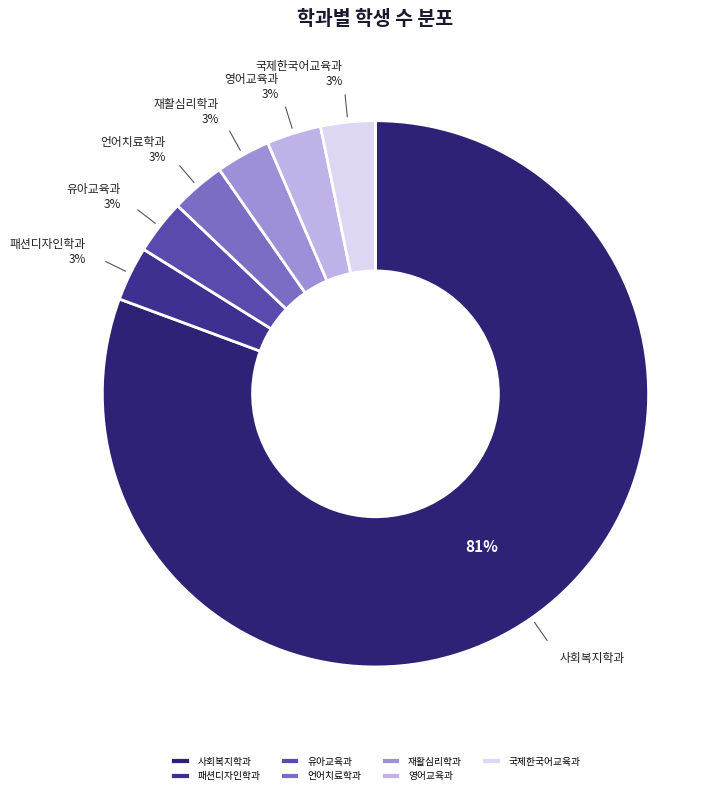

To the nearest percent, what is the average slice percentage?

14%